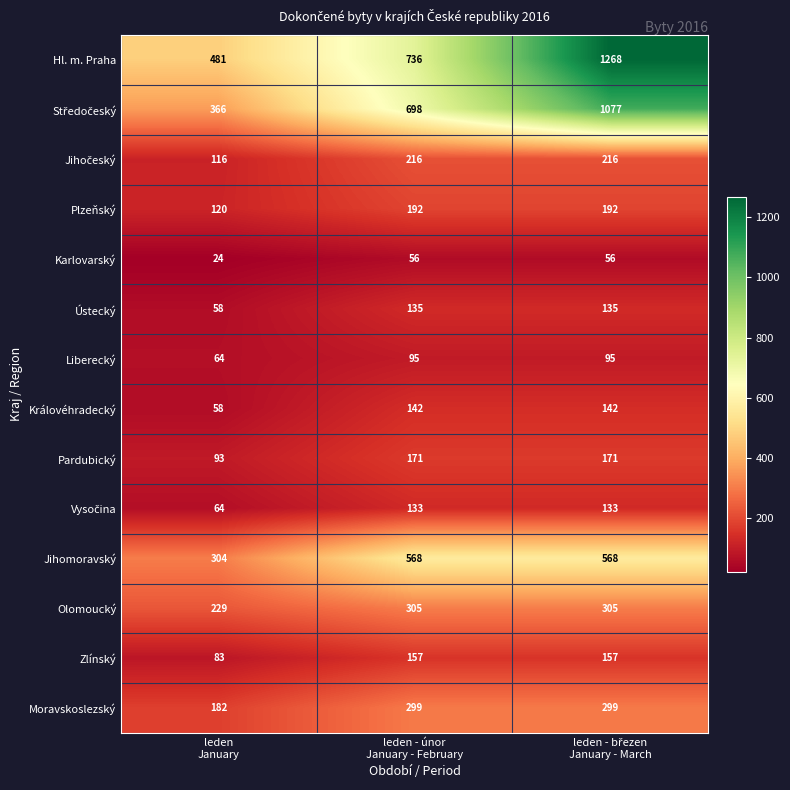

What is the sum of all Plzeňský values?

504